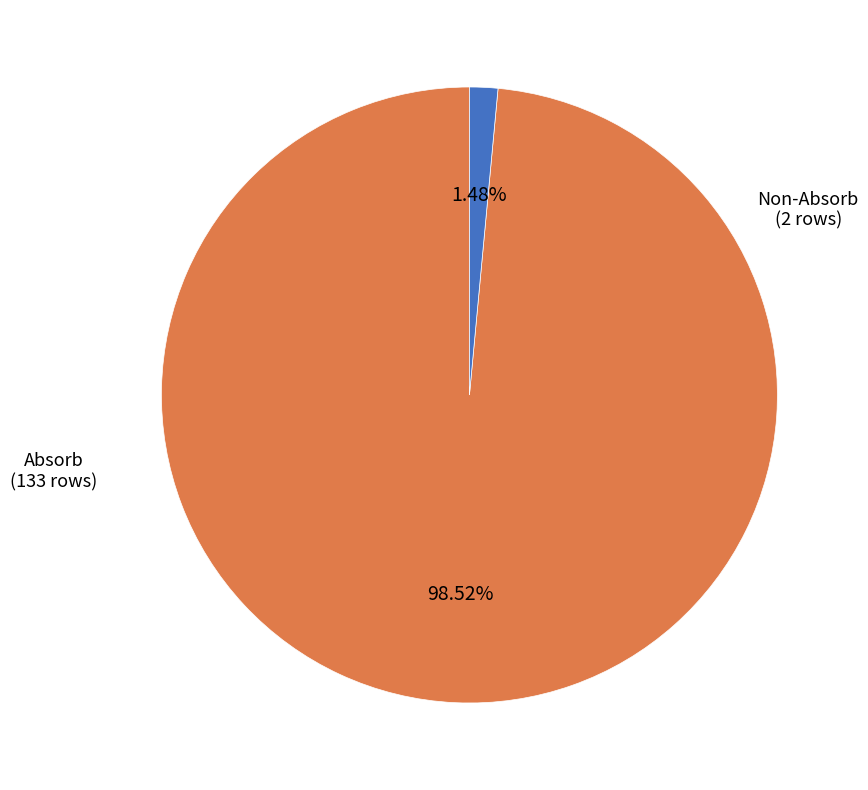

To the nearest percent, what is the difference between the largest and smallest slice percentages?

97%